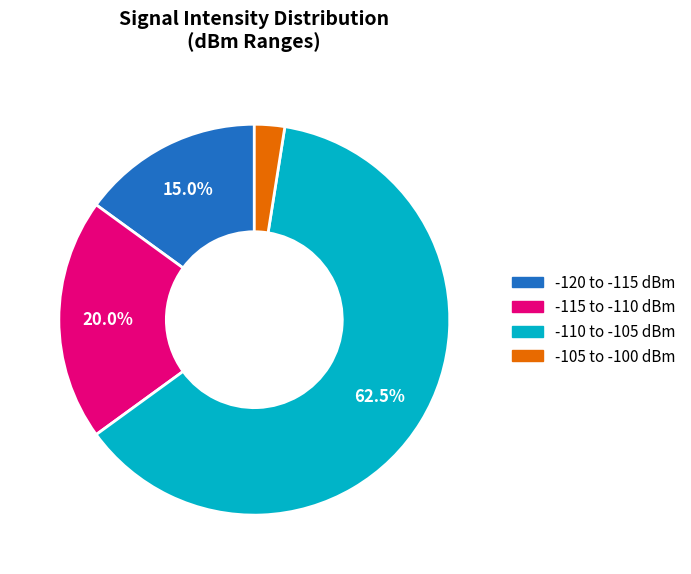

Is there a majority slice in this chart?

Yes